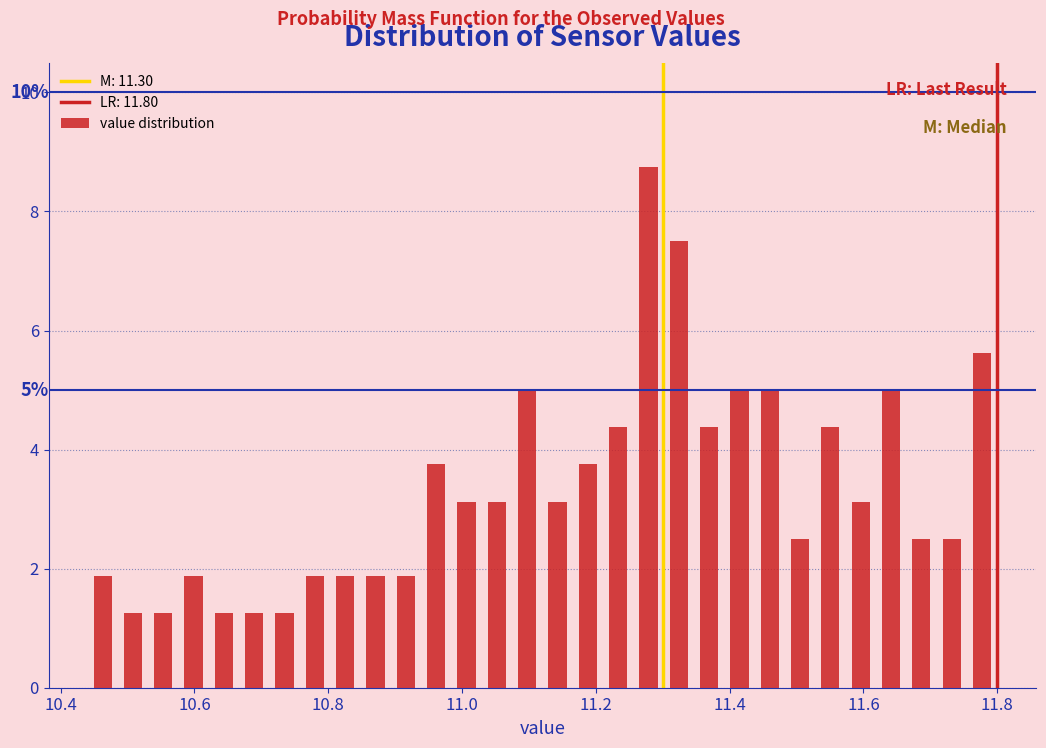

Read against the x-axis, roughly where is the centre of the tallest bar?

11.28